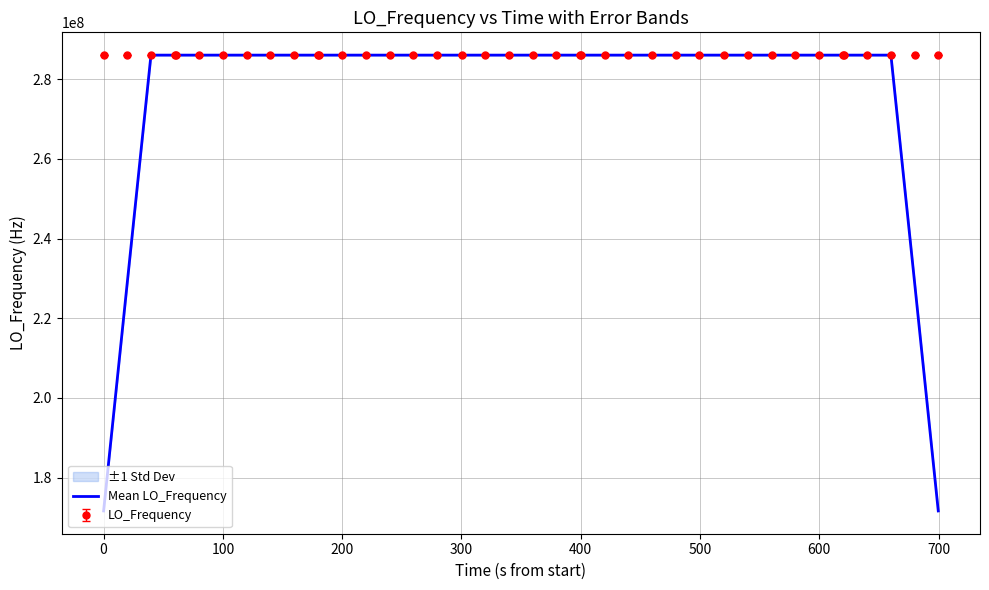

What is the maximum value for LO_Frequency?

286047004.3